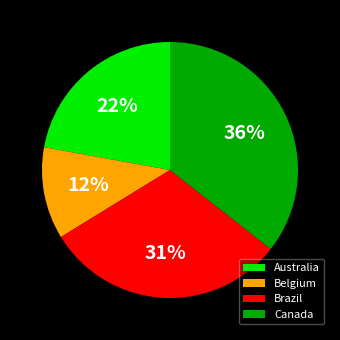

To the nearest percent, what percentage of the pie is Brazil?

31%